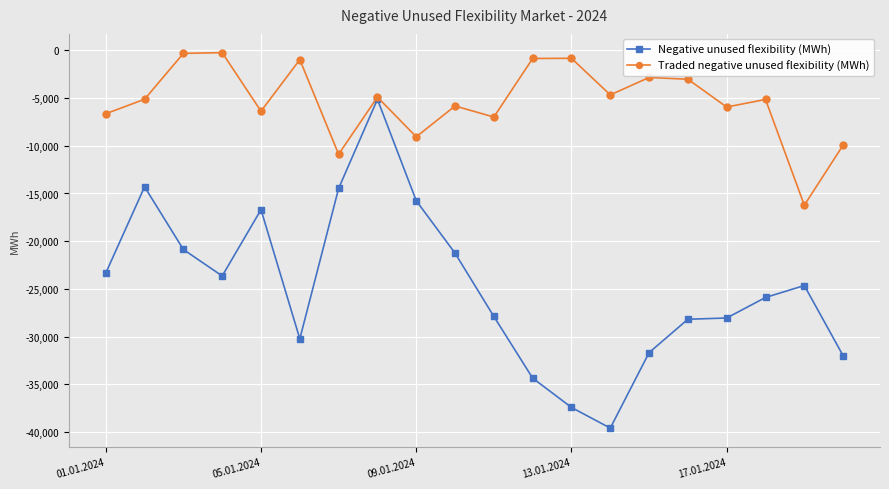

How many data points in Traded negative unused flexibility (MWh) are less than -5127?

11